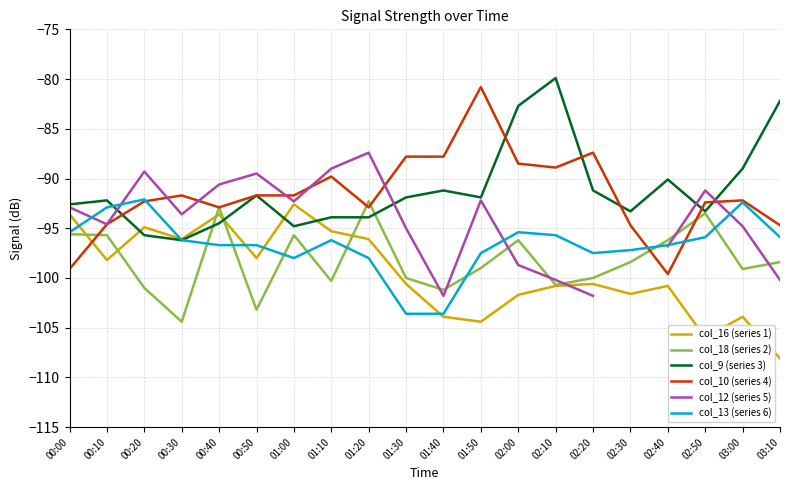

What is the difference between the col_13 (series 6) values at 00:10 and 01:50?

4.6